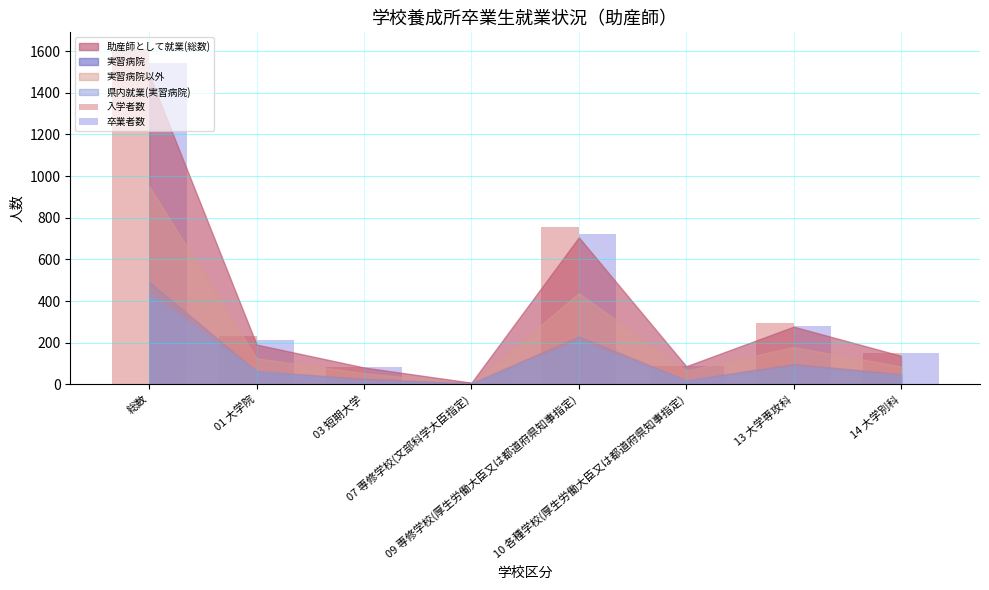

How many data points in 卒業者数 are less than 215?

4